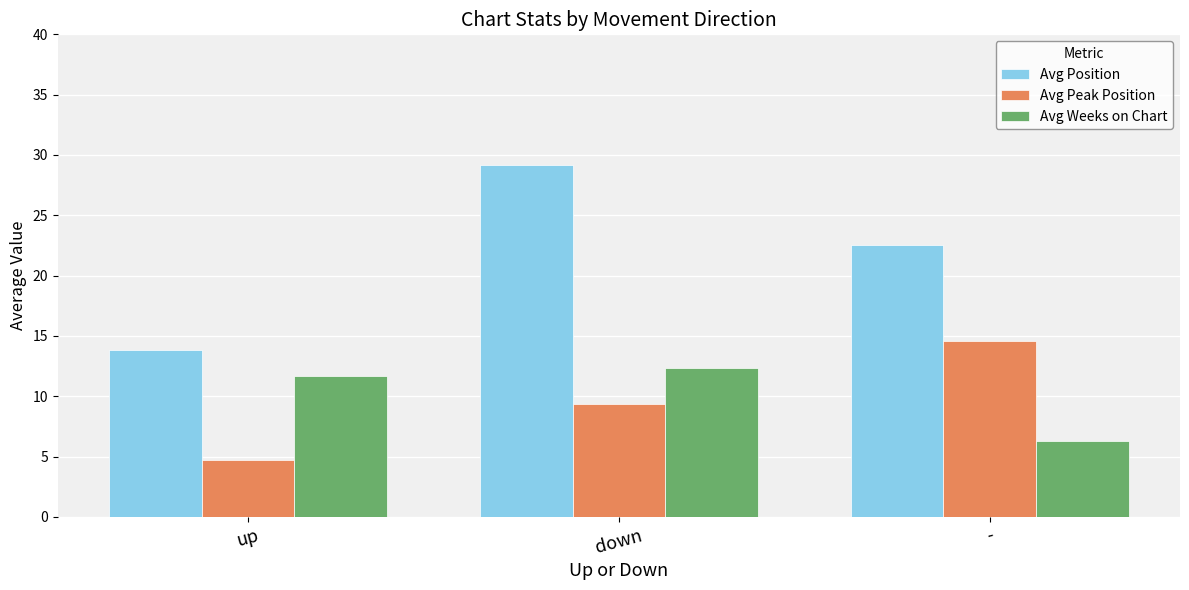

List the labels in order of Avg Position value, smallest first.

up, -, down